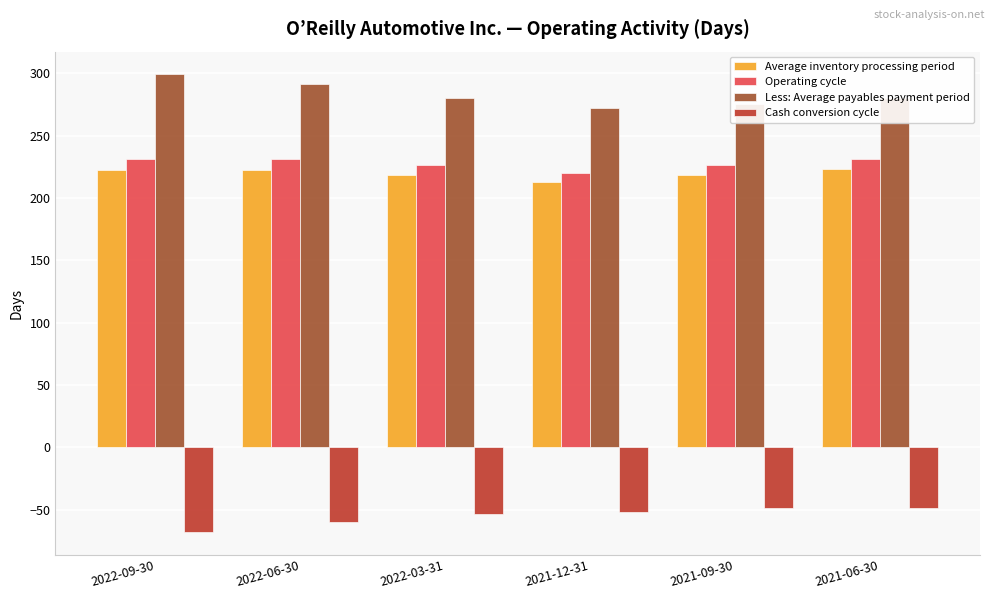

What is the difference between the Operating cycle values at 2021-09-30 and 2021-12-31?

6